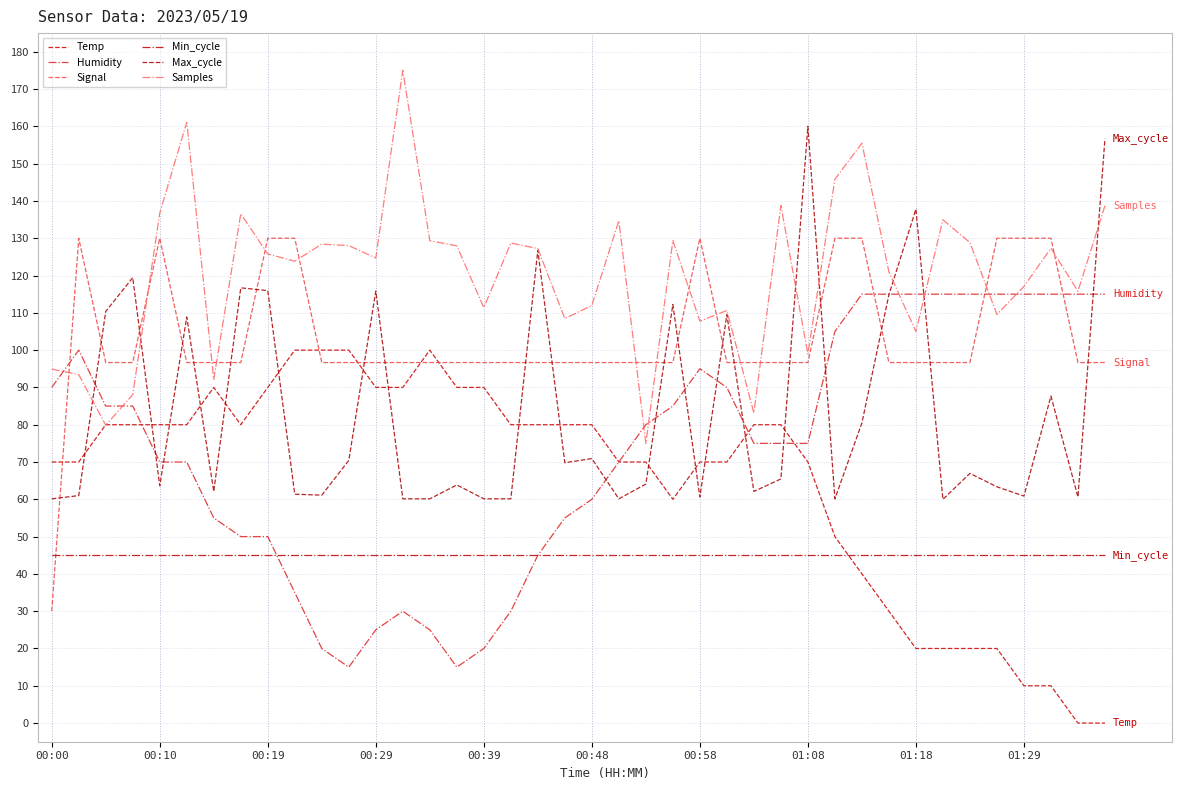

What are all the series names shown in the legend?

Temp, Humidity, Signal, Min_cycle, Max_cycle, Samples